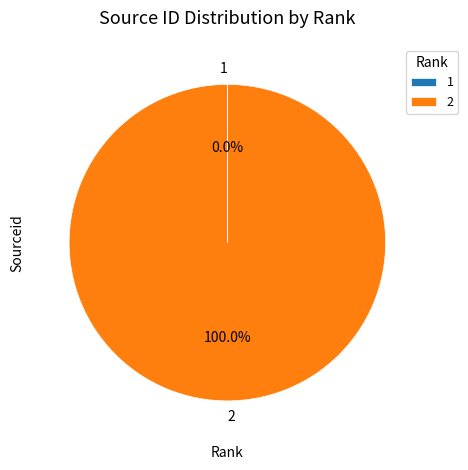

To the nearest percent, what is the average slice percentage?

50%